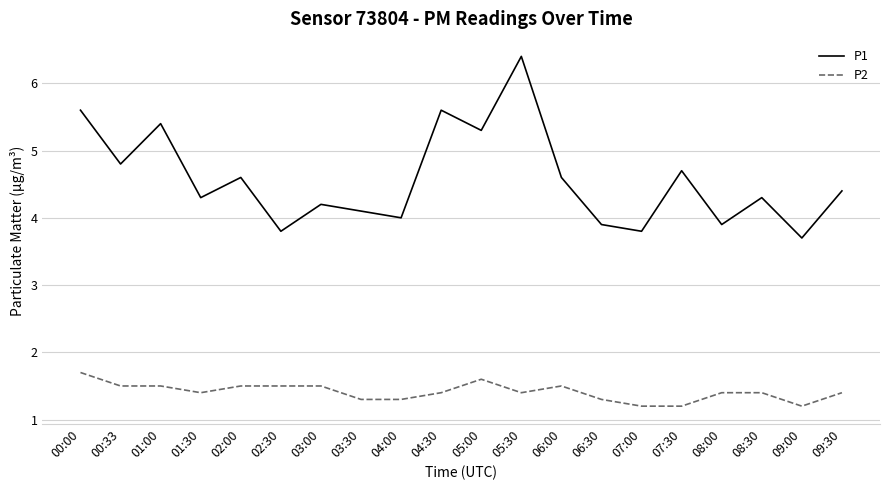

True or false: P1 and P2 cross at least once.

False